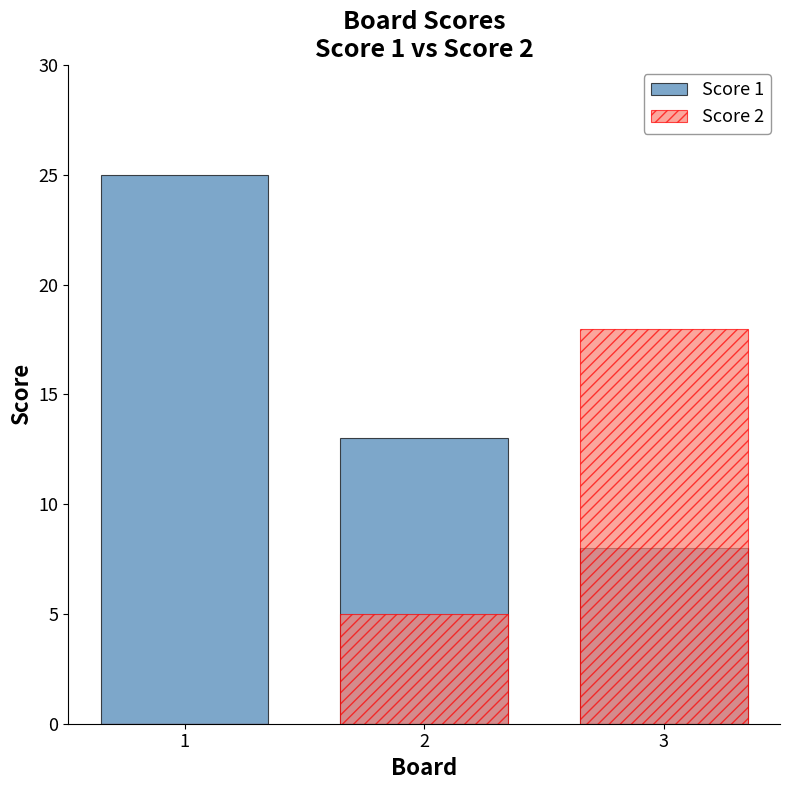

What is the total value across all series at 2?

18